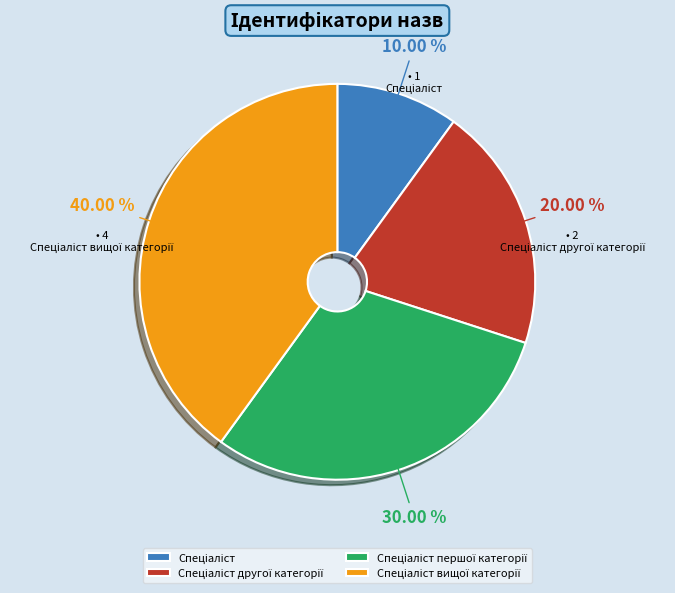

Is there a majority slice in this chart?

No